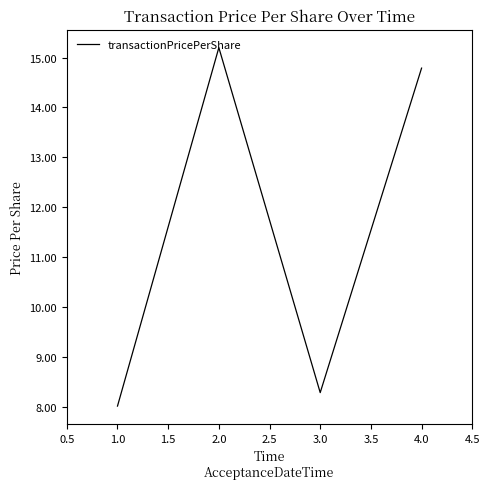

How many lines are shown in the chart?

1